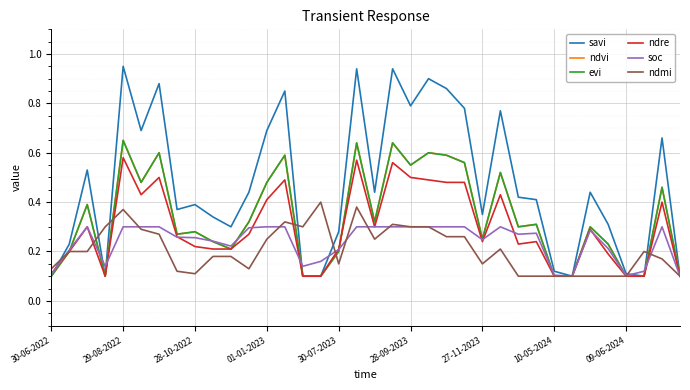

What is the average value of the soc series?

0.2